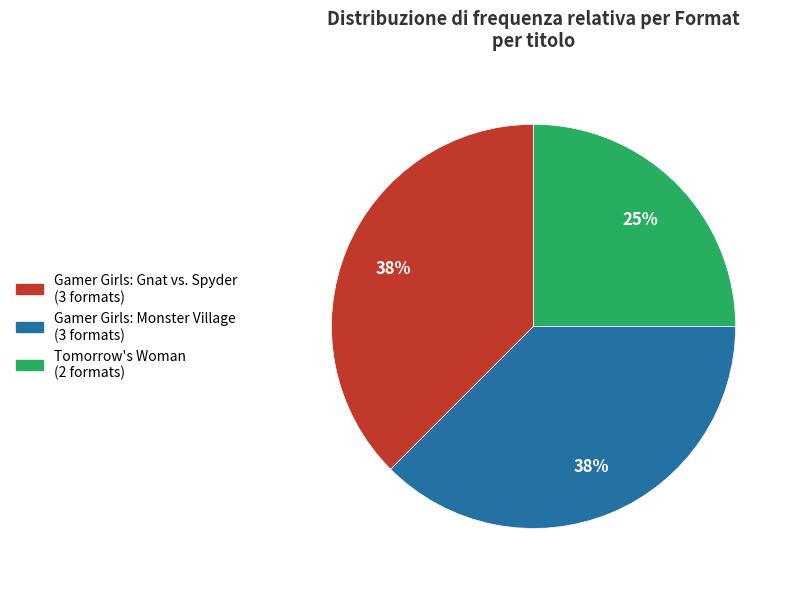

The Gamer Girls: Gnat vs. Spyder slice represents 44% of the pie. True or false?

False